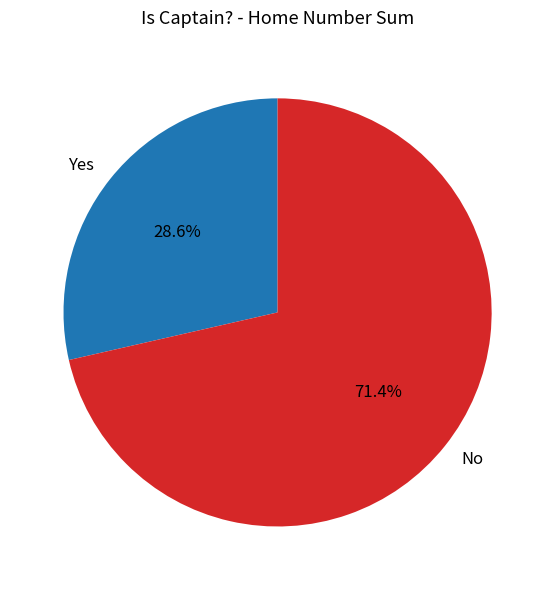

What is the ratio of the value at Yes to the value at No?

0.4